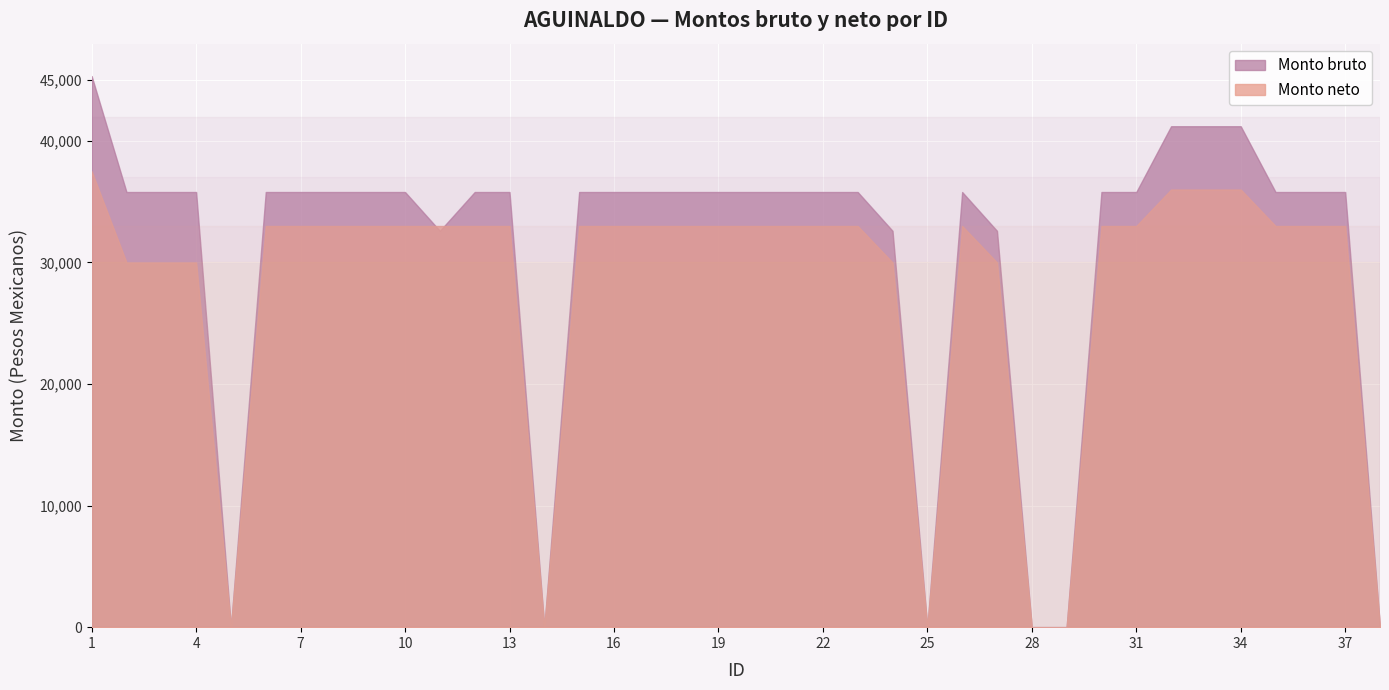

Is the value of Monto neto at 37 greater than the value of Monto bruto at 2?

No